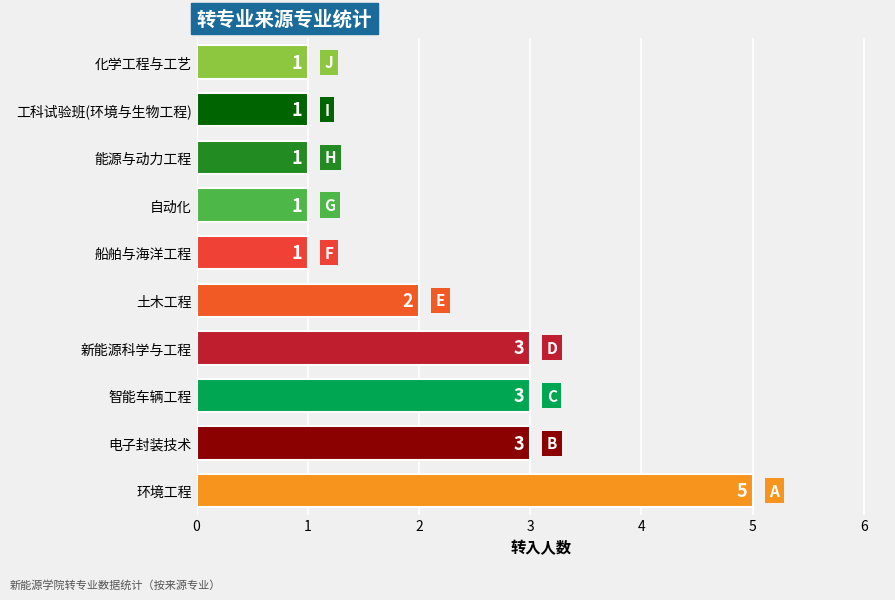

What is the greatest value displayed?

5